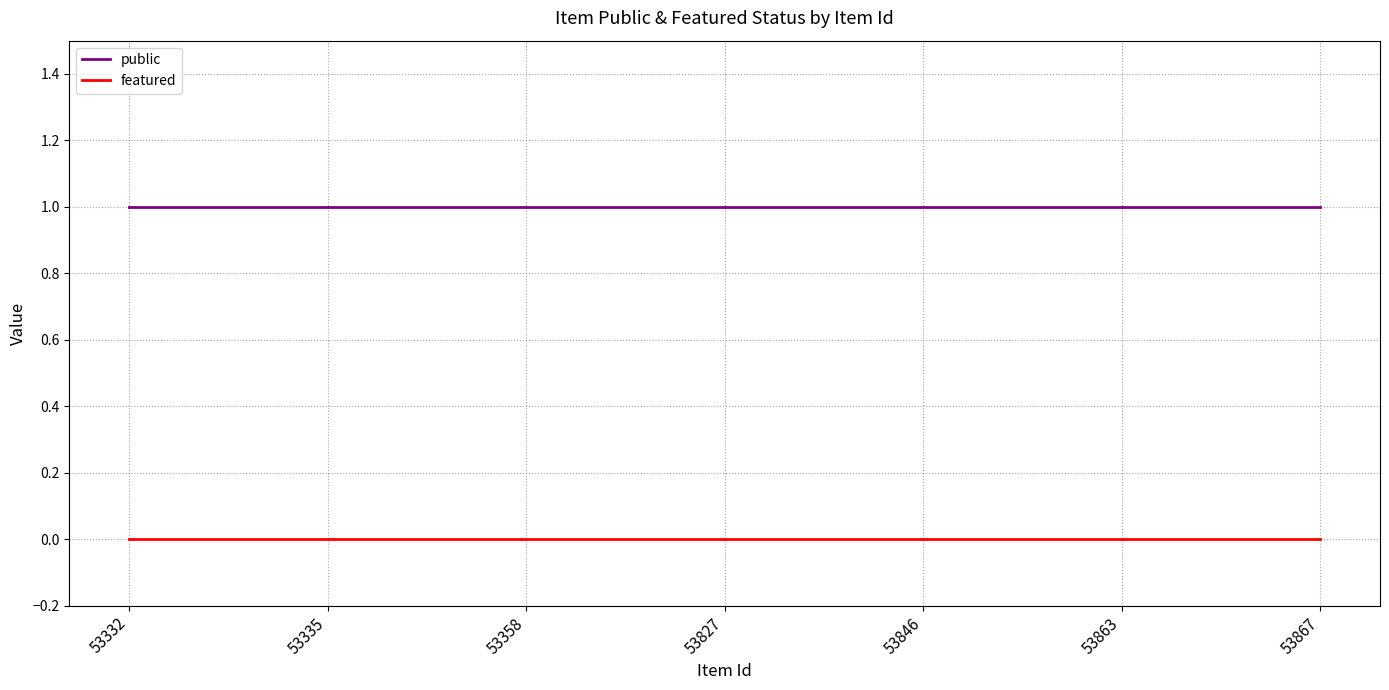

True or false: public and featured intersect in this chart.

False